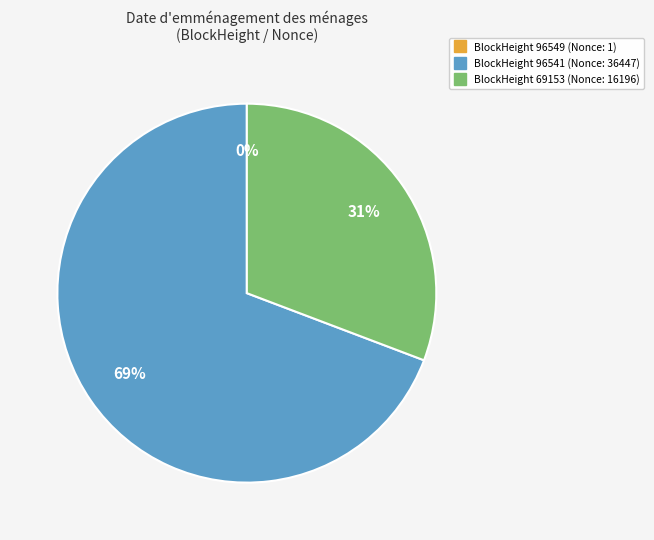

Is there a majority slice in this chart?

Yes